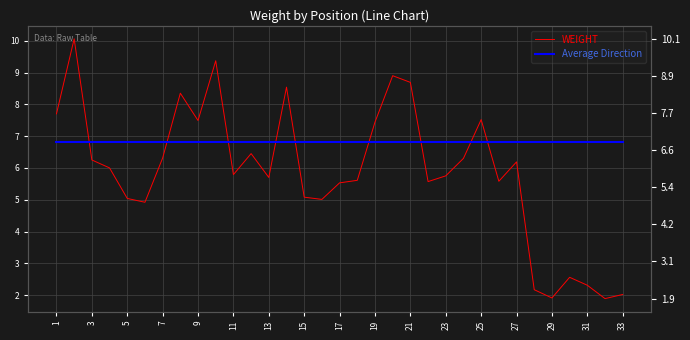

After their last crossing, which series has the higher values: WEIGHT or Average Direction?

Average Direction